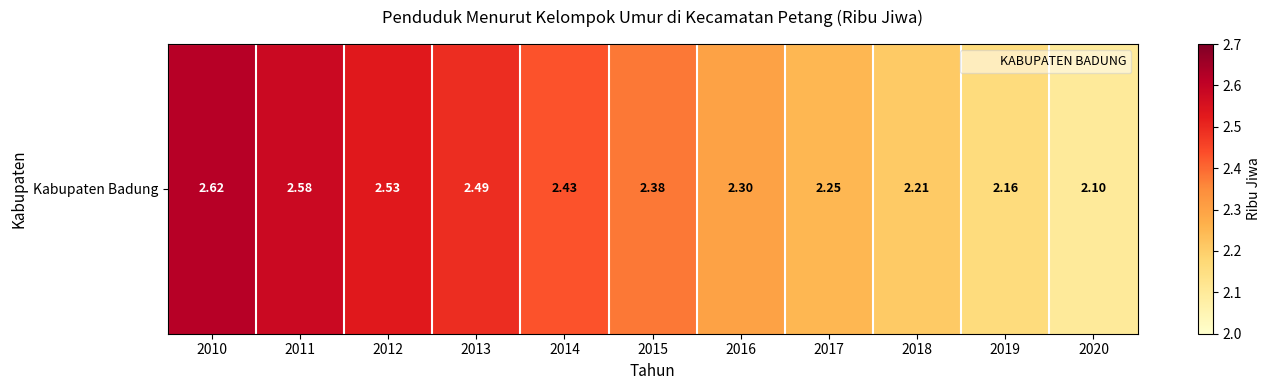

Which label corresponds to the smallest value in the chart?

2020